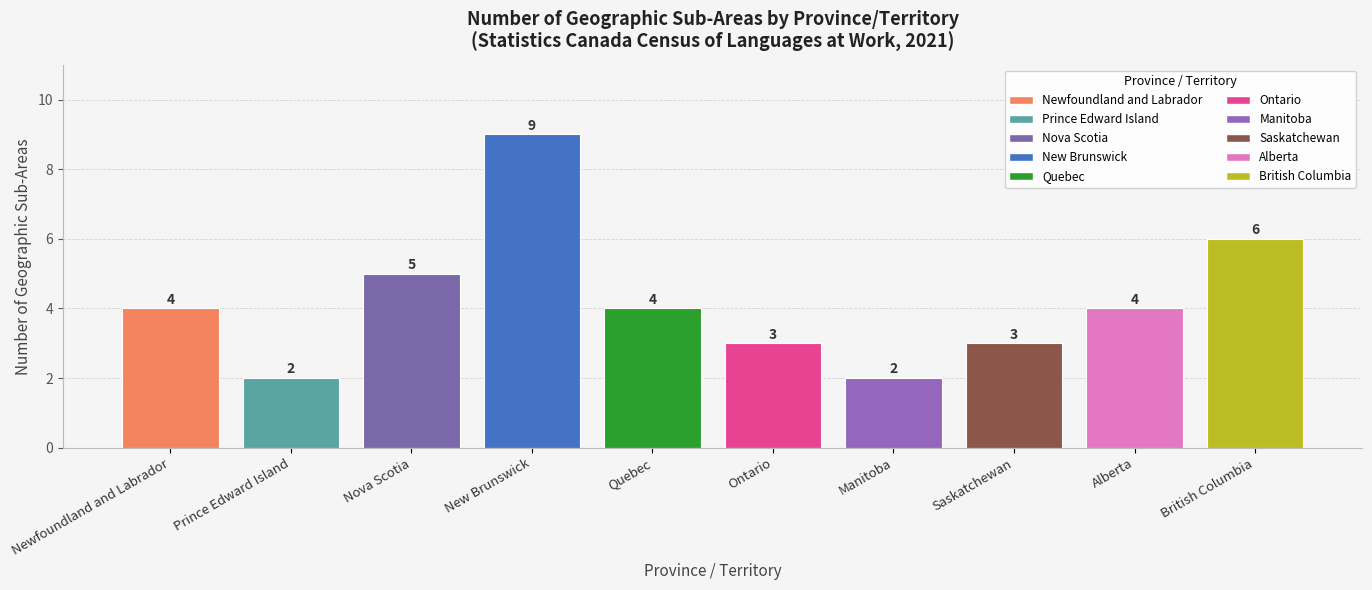

Is it true that the value at Quebec is 7?

False